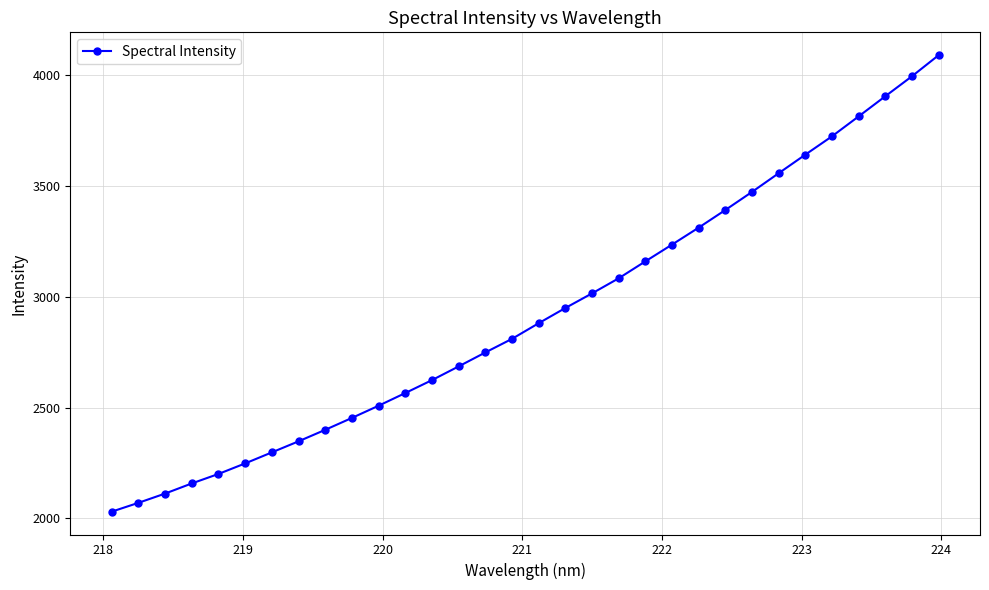

Count the number of categories in the chart.

32